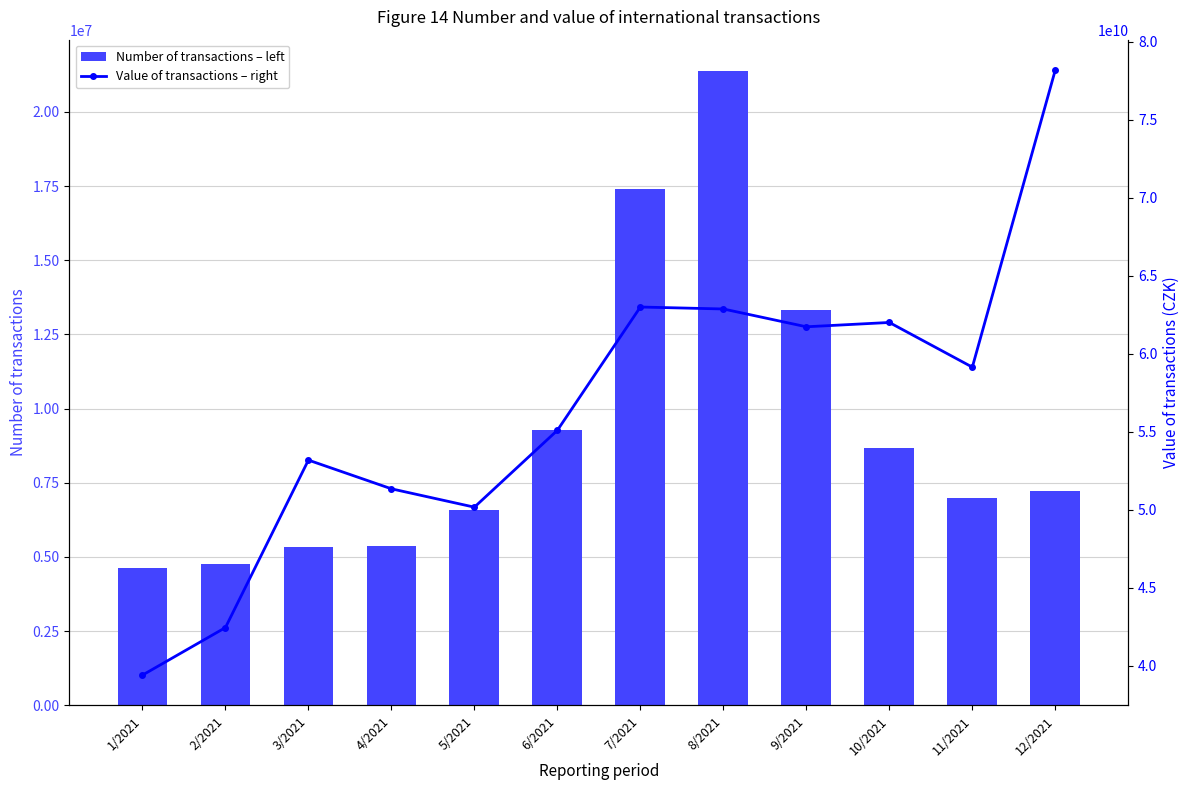

Reading left to right, transcribe all the data shown in this chart.

Number of transactions – left: 4617131	4751386	5323427	5374273	6587230	9294530	17415444	21363200	13317432	8673600	7000033	7232264
Value of transactions – right: 39394834989	42441621663	53177800273	51338129298	50160633341	55087443674	62990731380	62865100107	61723690042	62000386772	59135657927	78188339748